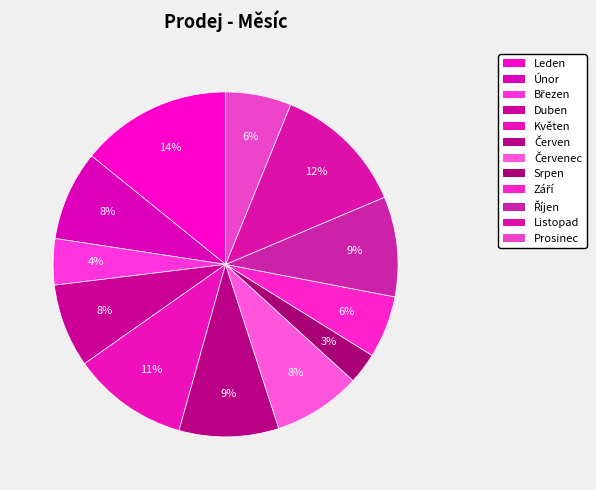

Count the number of slices in the pie.

12